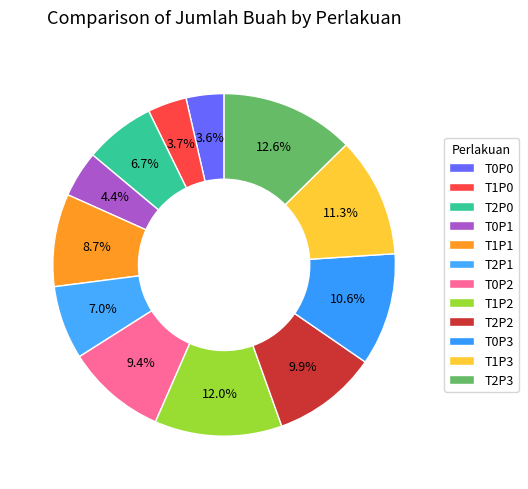

True or false: T2P3 accounts for 13% of the total.

True